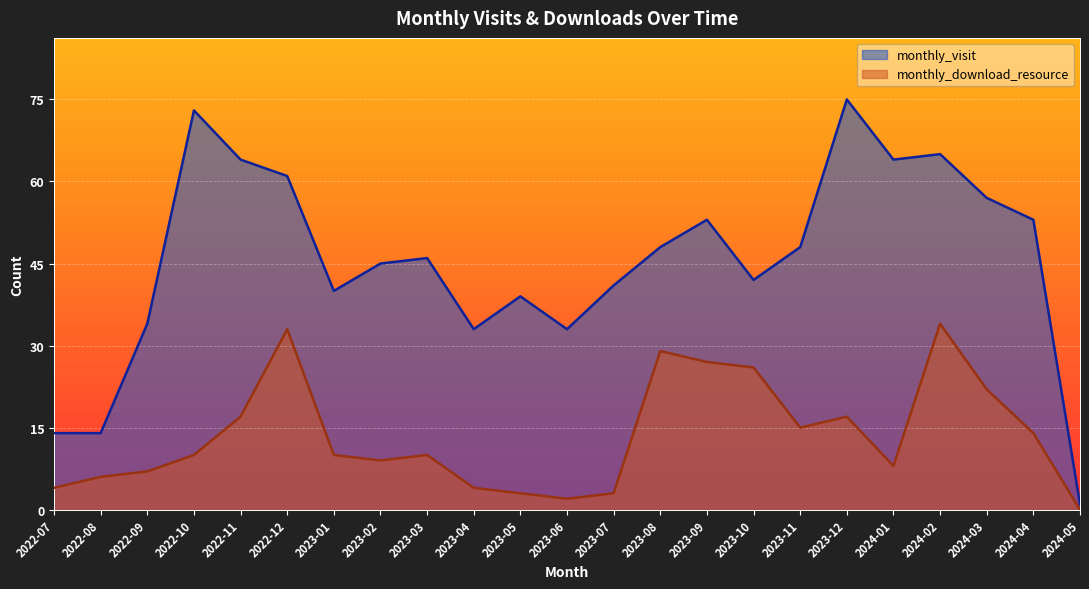

Does the chart display data point markers on the line(s)?

No